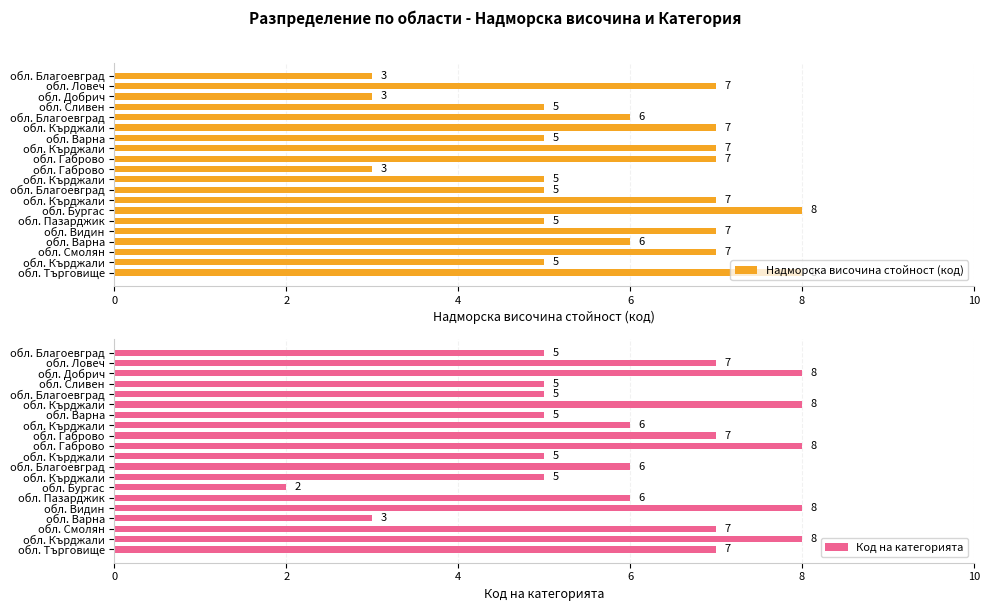

What is the difference between the maximum and minimum values in the Код на категорията series?

6